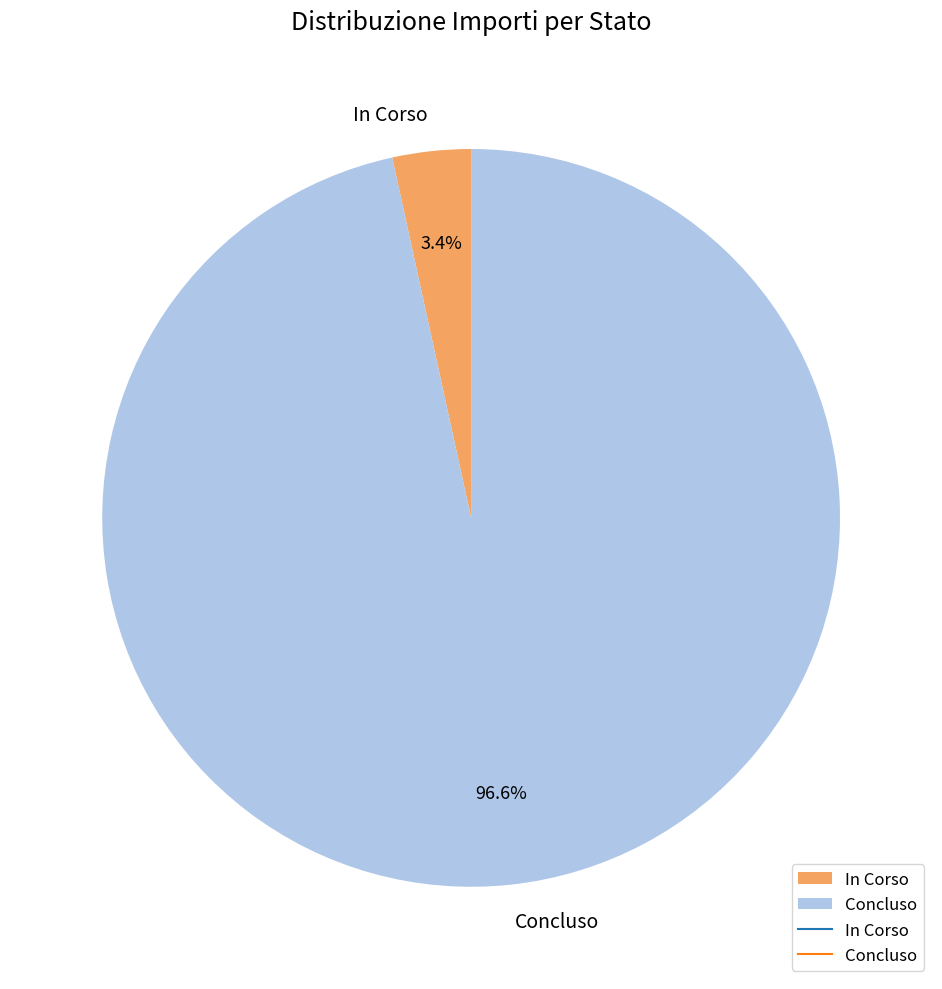

Which slice is the largest?

Concluso